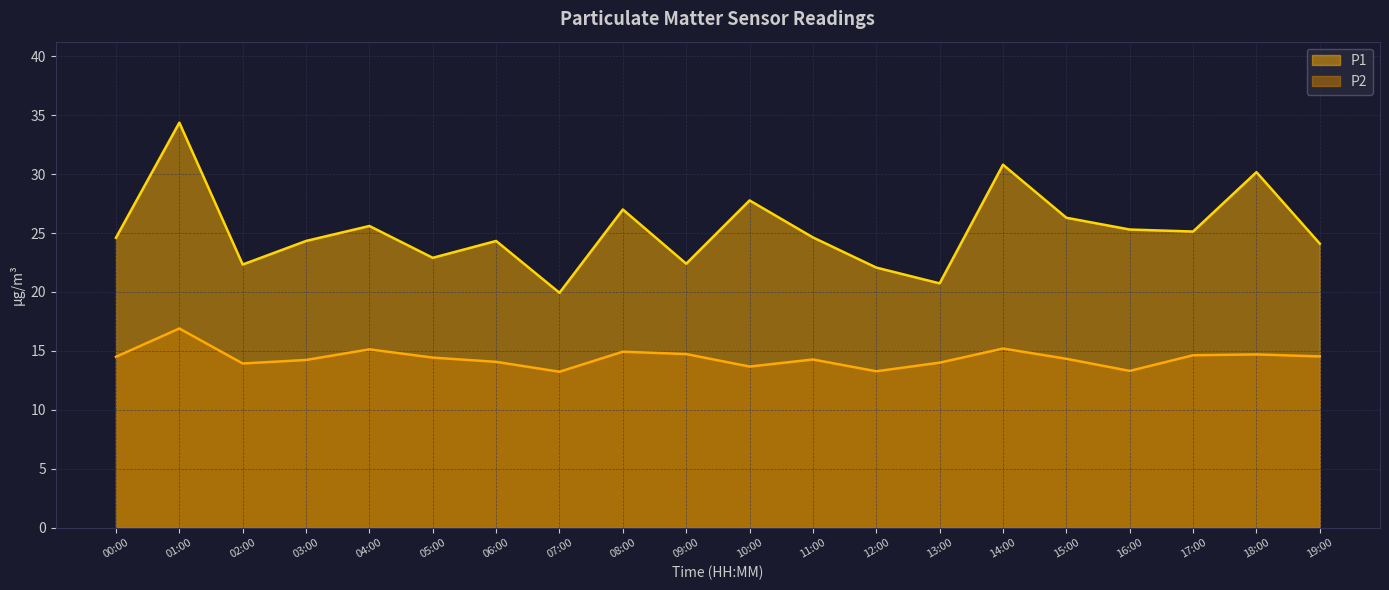

Between 12:00 and 18:00, which series saw the biggest shift?

P1